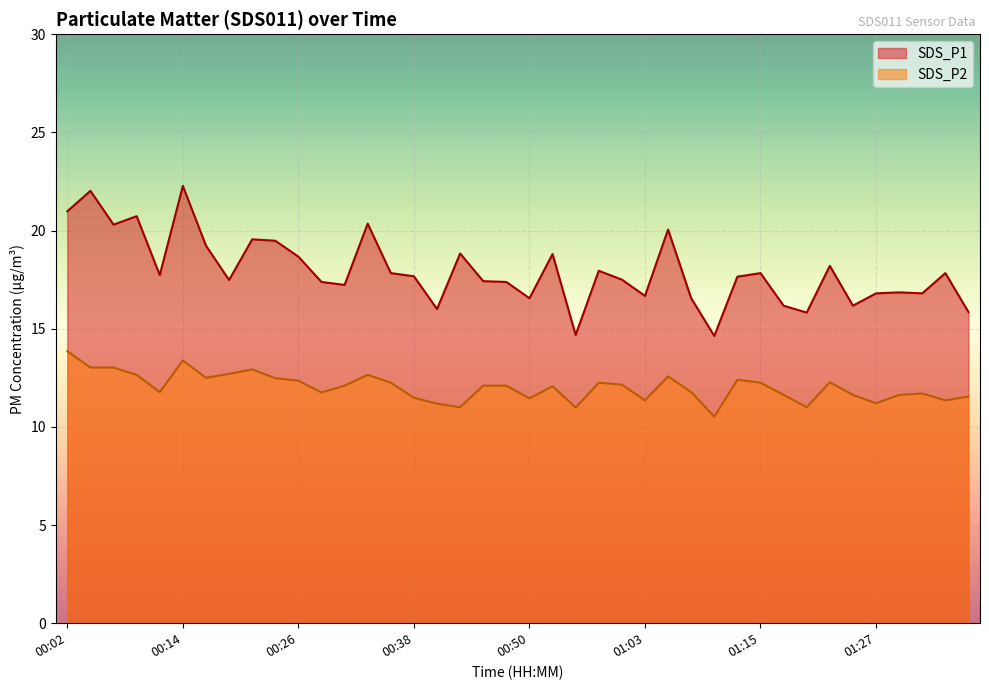

The SDS_P1 series shows 22.9 at 00:50. True or false?

False